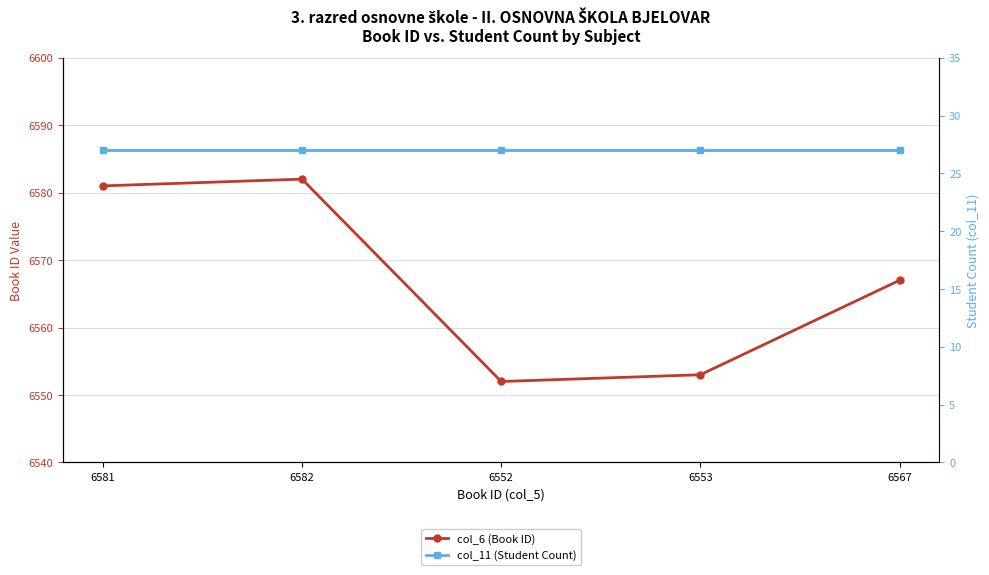

In col_6 (Book ID), how many points are higher than both neighbors (excluding endpoints)?

1